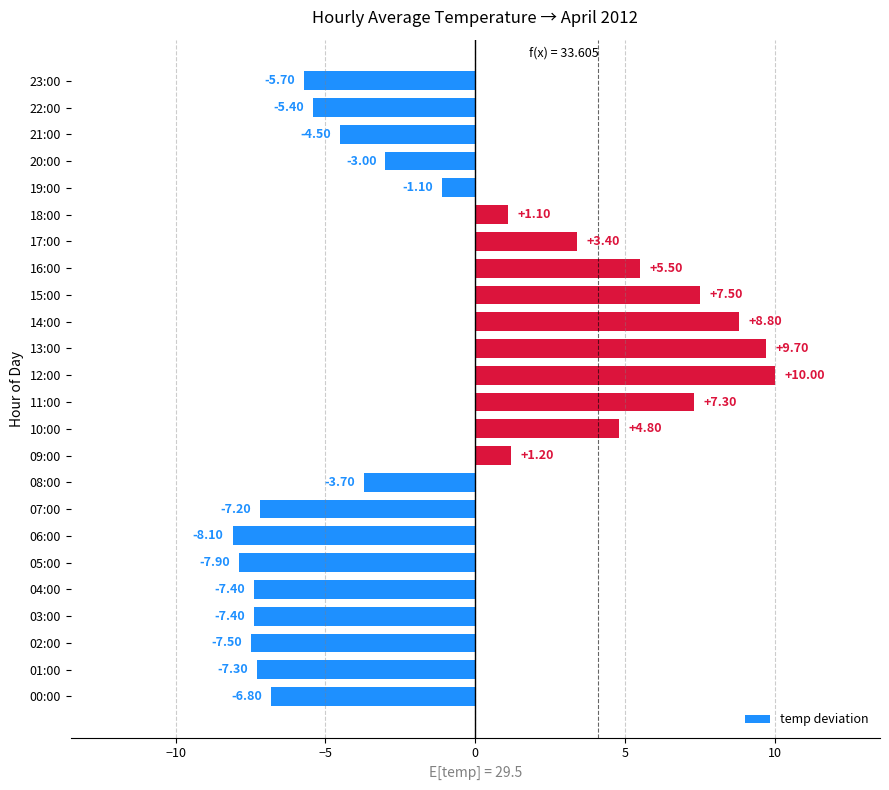

How many bars are there in total?

24